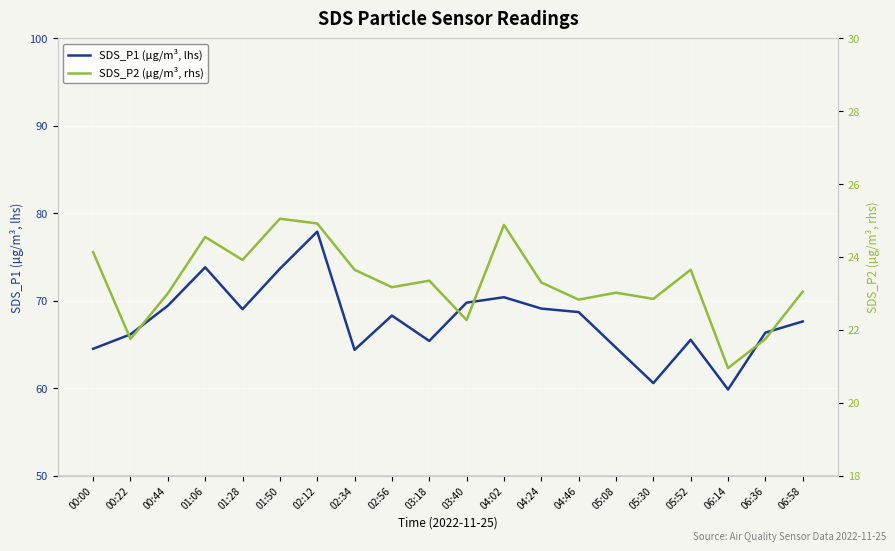

Where is the first local maximum for SDS_P2 (µg/m³, rhs)?

01:06